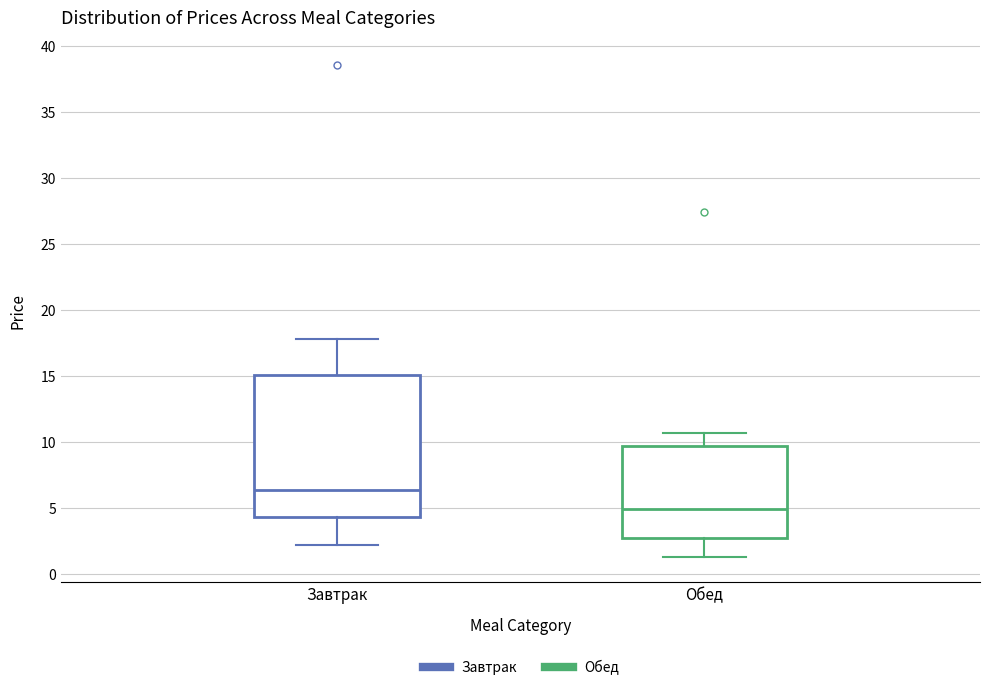

Where does the upper whisker of the box for Завтрак end on the y-axis? The values are not printed on the chart, so give them approximately, as read against the axis.

18.0